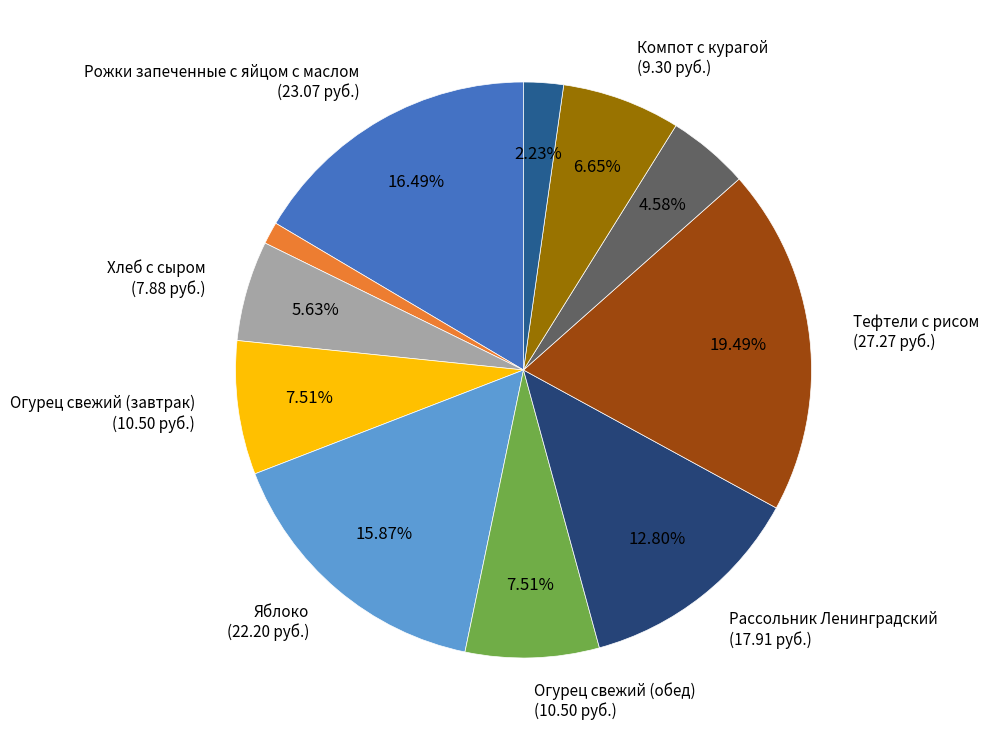

To the nearest percent, what is the difference between the largest and smallest slice percentages?

18%